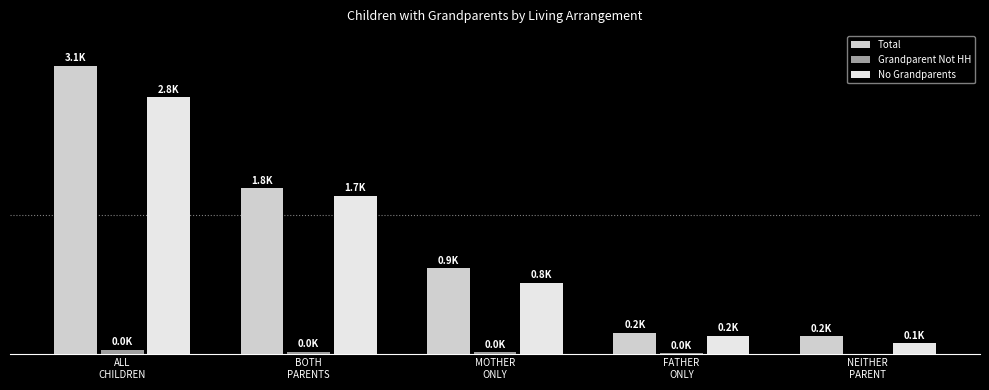

What is the value of the Total bar at the 3rd from the left?

925